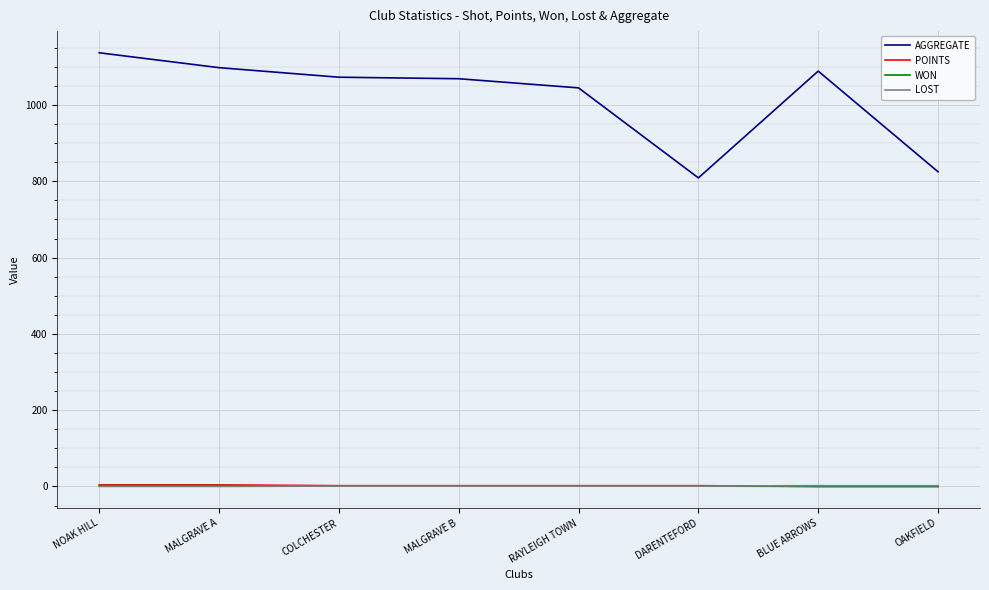

The value of AGGREGATE at BLUE ARROWS is 405. True or false?

False